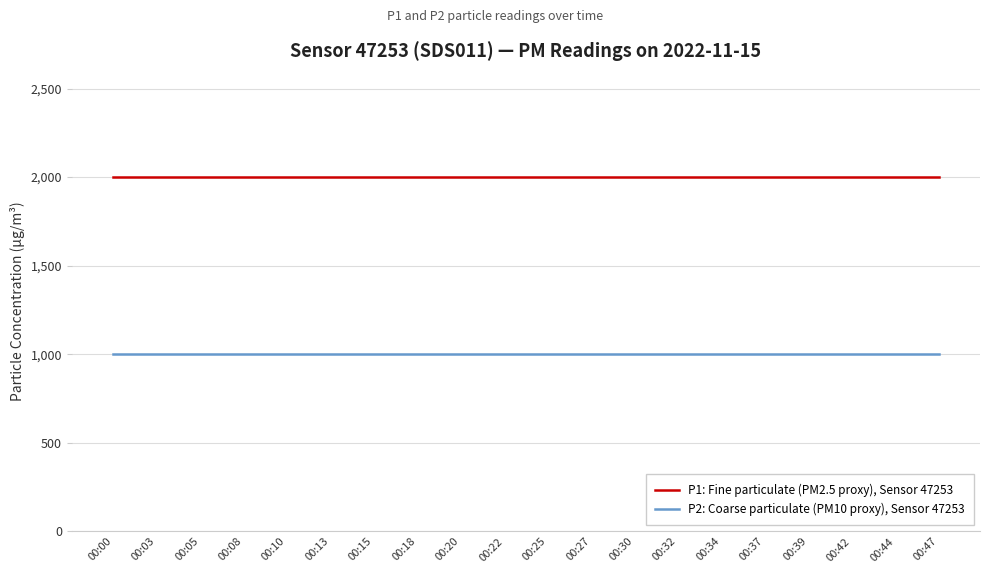

Does the chart display data point markers on the line(s)?

No